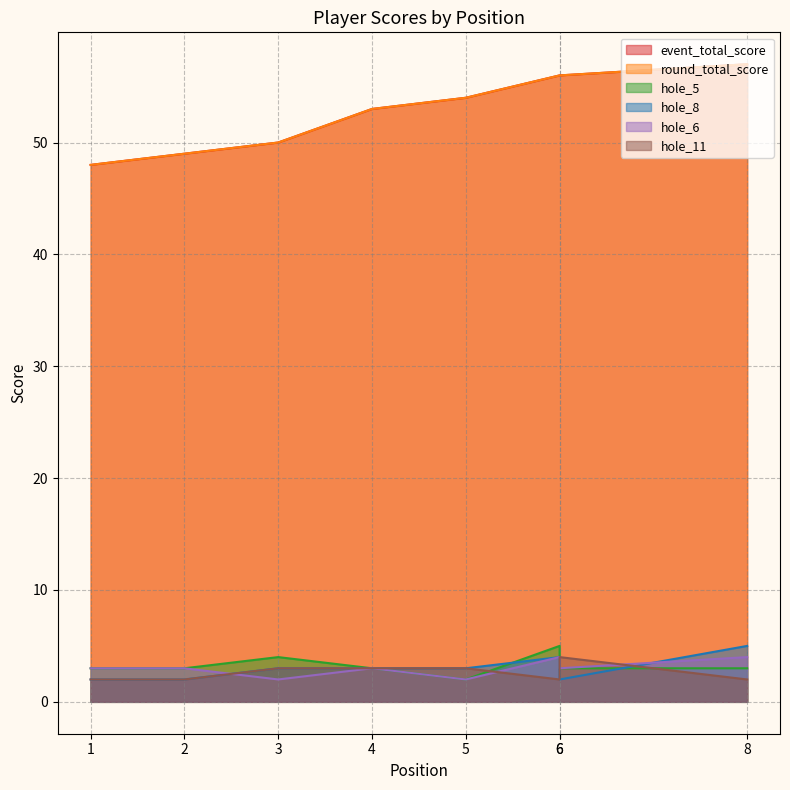

List the labels in order of hole_8 value, smallest first.

1, 2, 6, 3, 4, 5, 6, 8